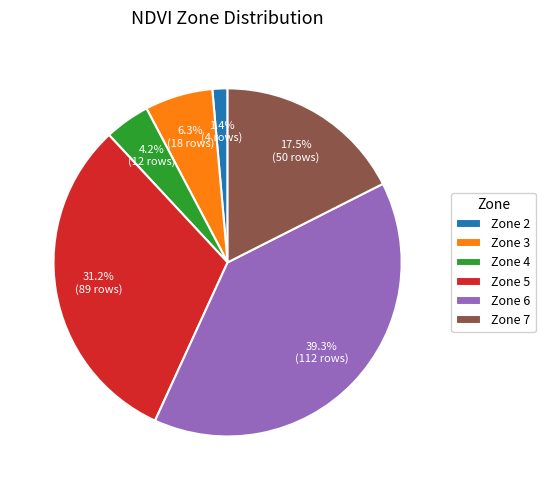

Between Zone 7 and Zone 5, which is larger?

Zone 5